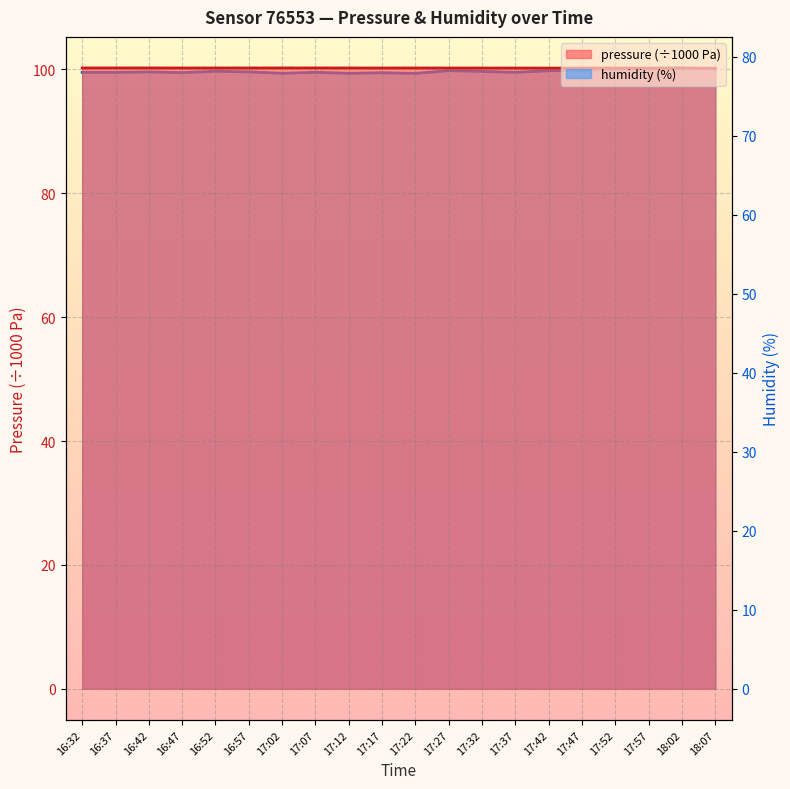

At which category does the chart reach its peak across all series?

16:37